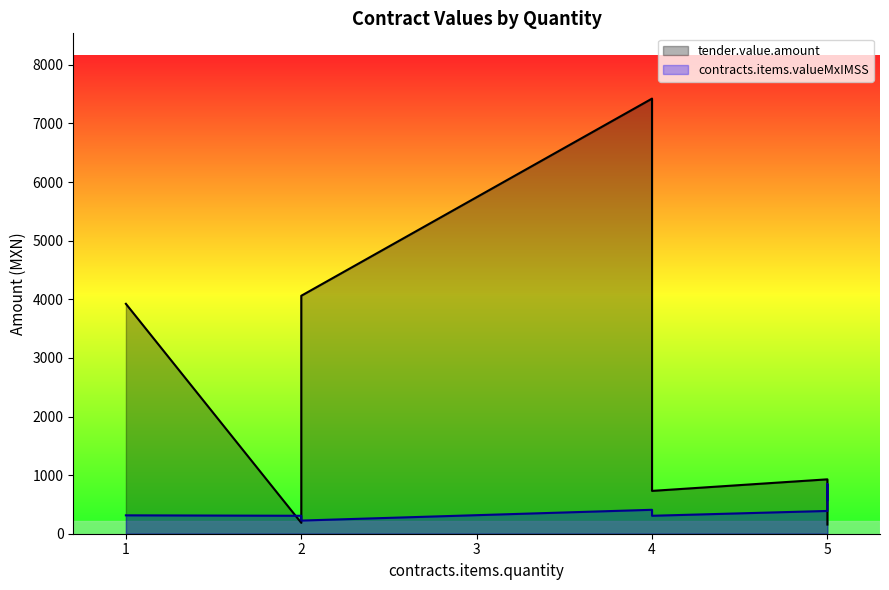

At how many categories does at least one series exceed 3179?

3